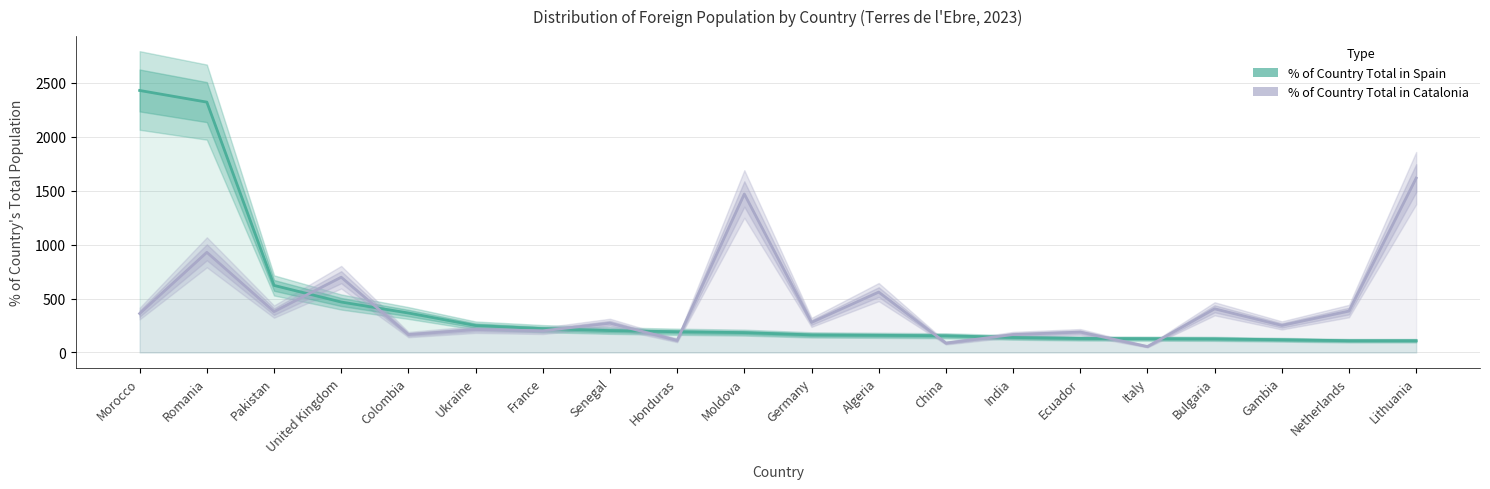

True or false: % of Country Total in Spain and % of Country Total in Catalonia intersect in this chart.

True